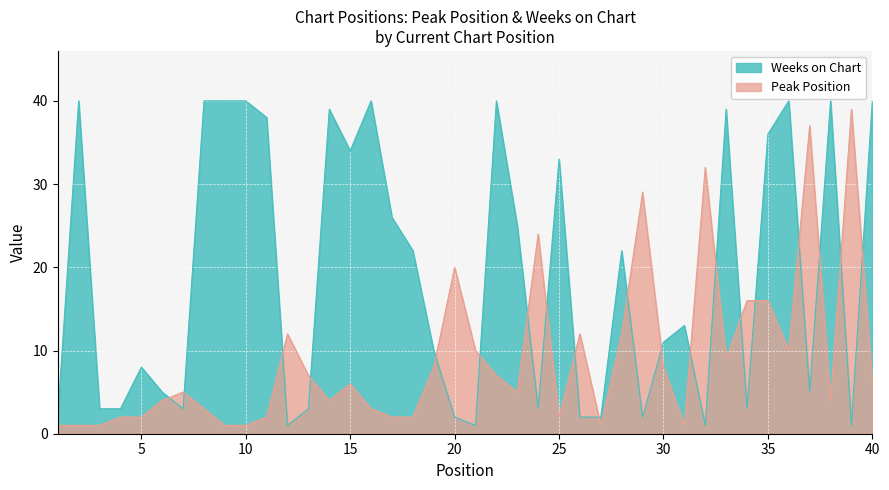

How many data points in Peak Position are above 6?

18